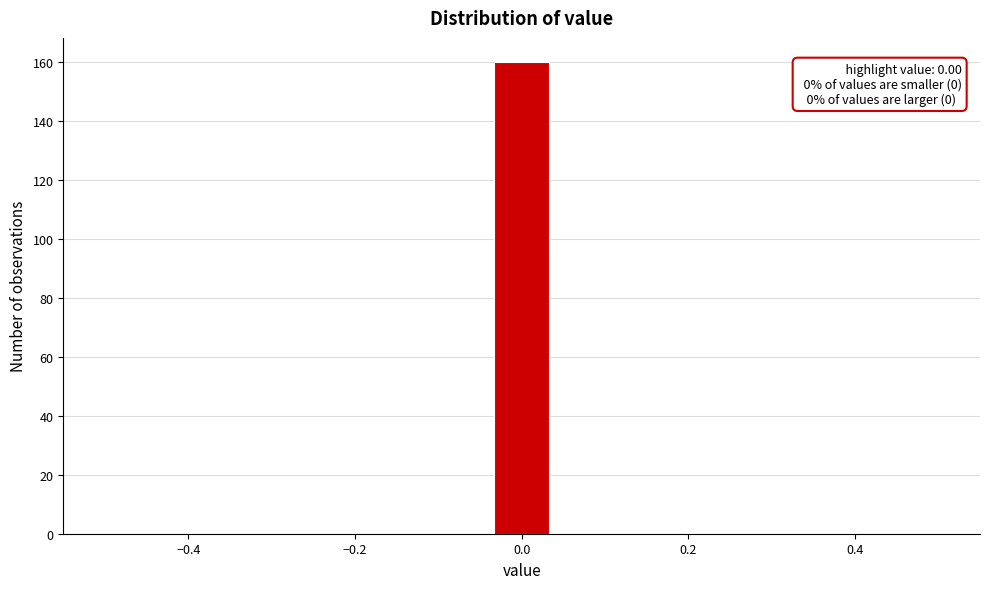

Around what value on the x-axis is the tallest bar? Give the approximate position of its centre, as read against the axis.

0.00